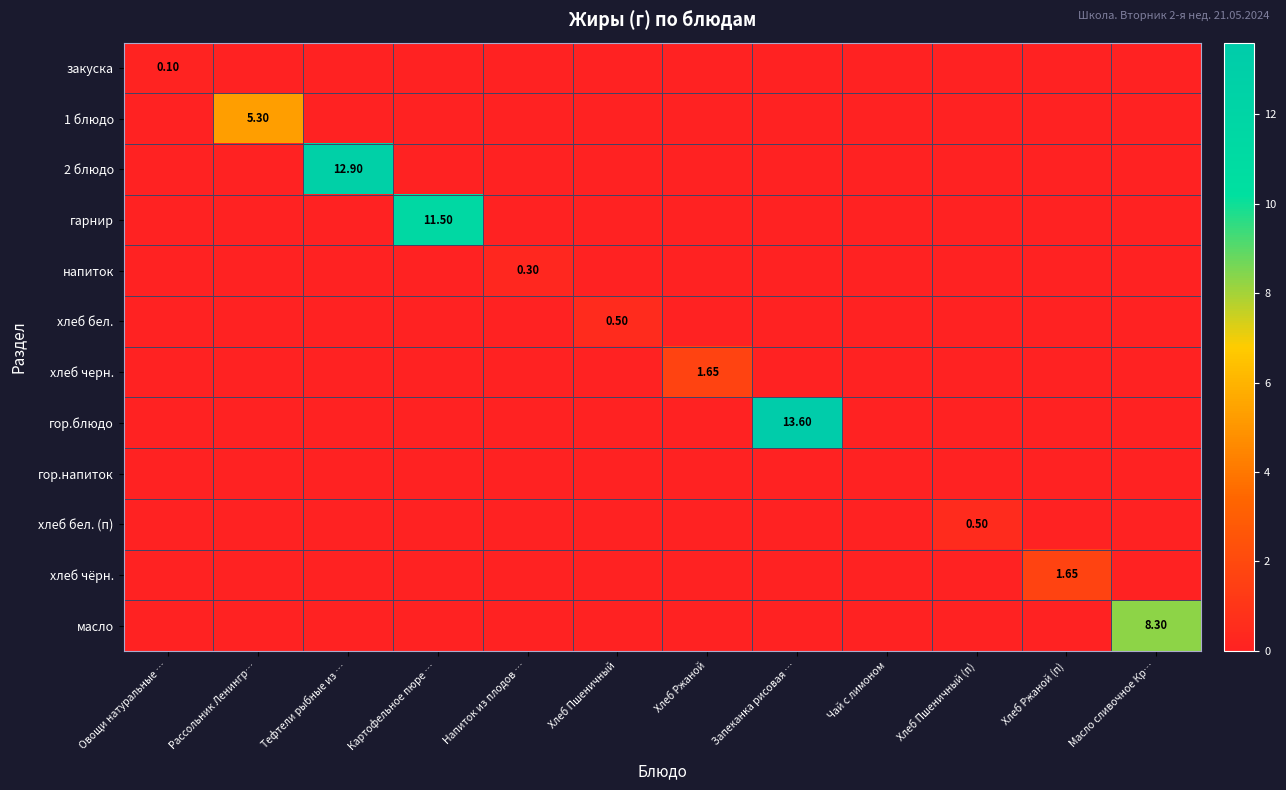

True or false: напиток has a value of -0.1 at Овощи натуральные ….

False